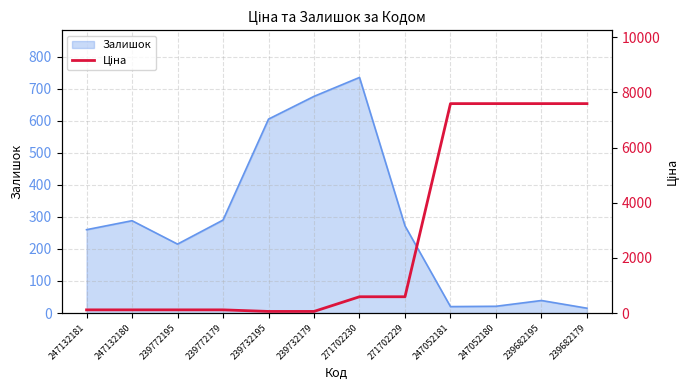

What is the change in value from 239772179 to 239732179?

-57.0